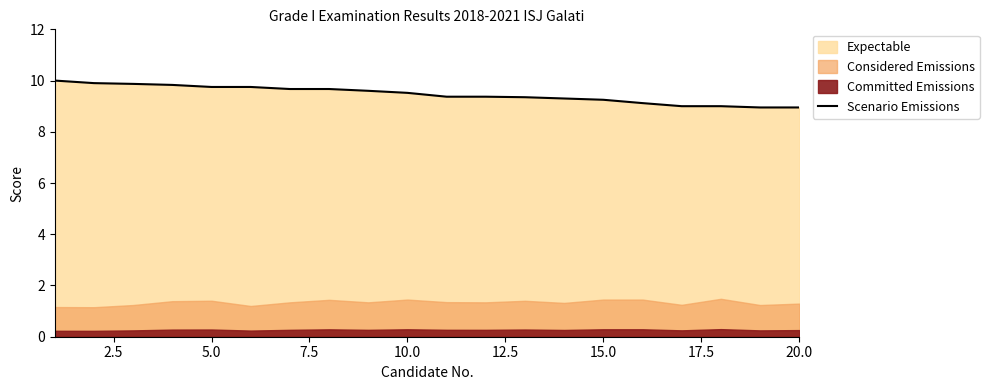

What is the sum of all values?

189.2